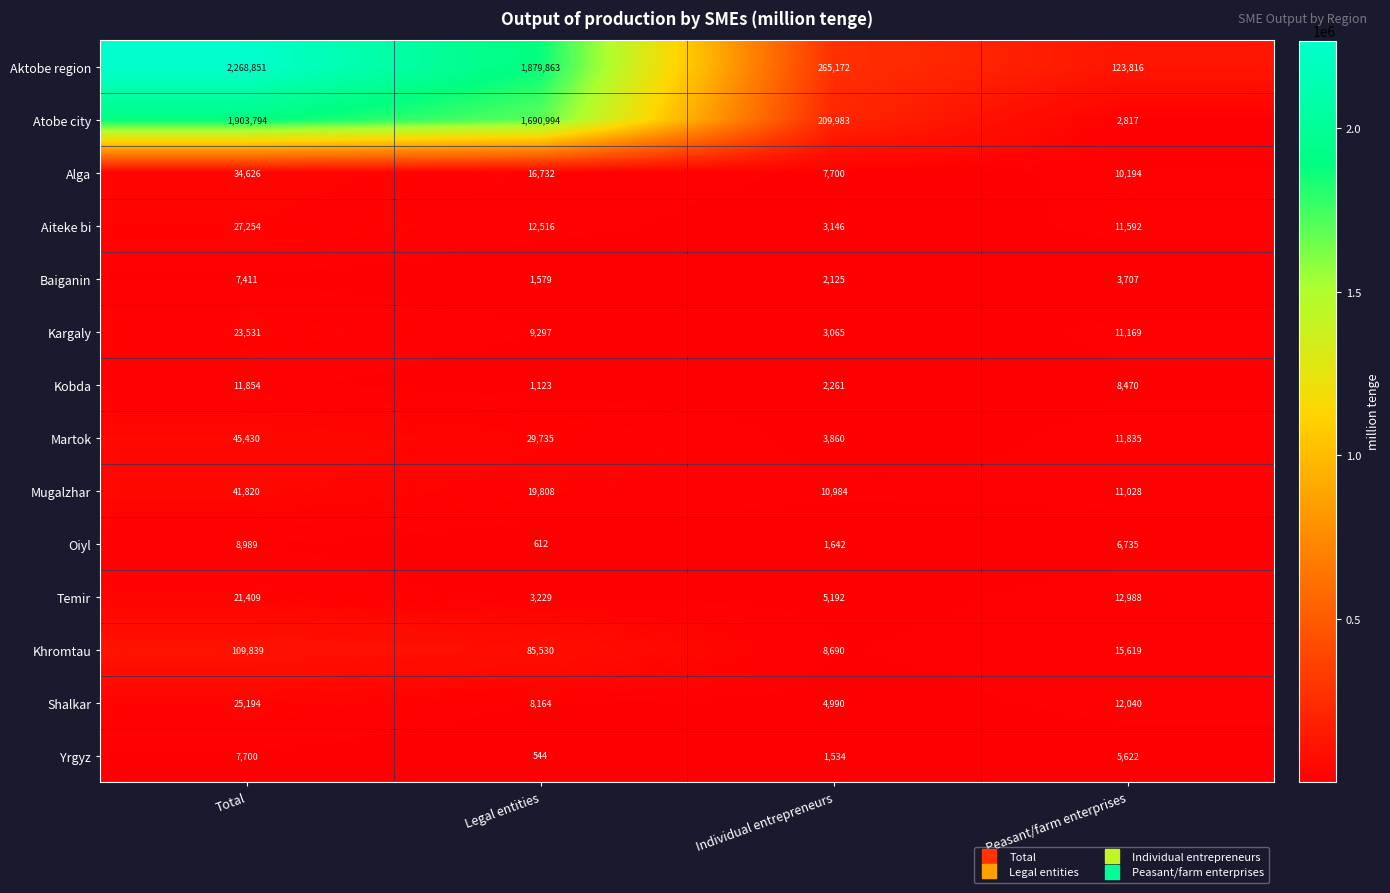

The value of Khromtau at Individual entrepreneurs is 8690. True or false?

True